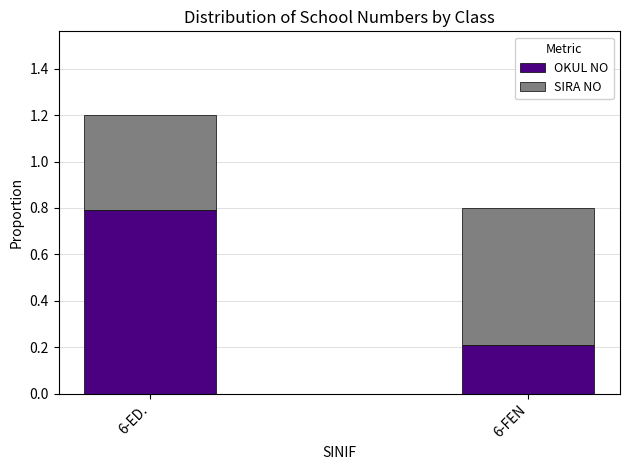

Rank the categories by OKUL NO value from highest to lowest.

6-ED., 6-FEN